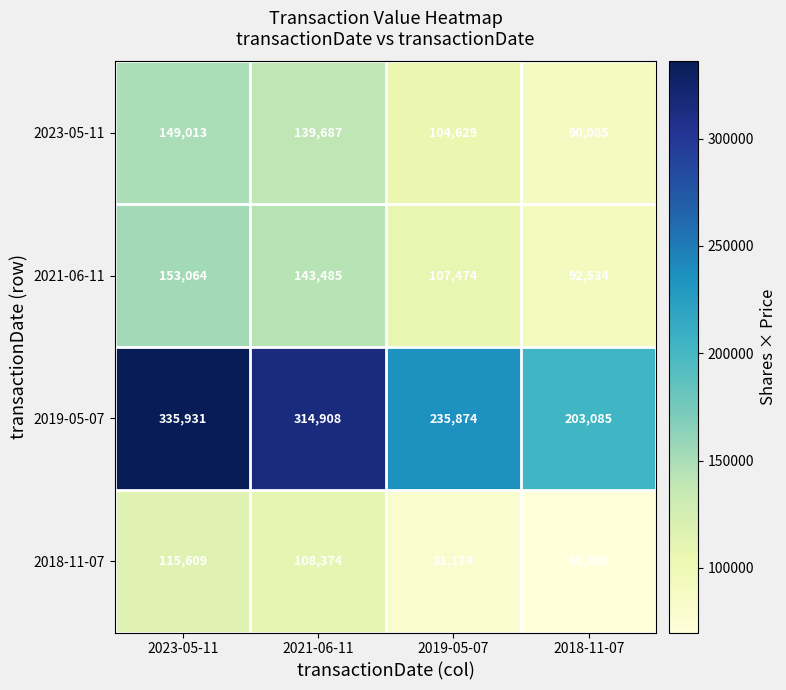

At 2019-05-07, list the series in order from smallest to largest.

2018-11-07, 2023-05-11, 2021-06-11, 2019-05-07